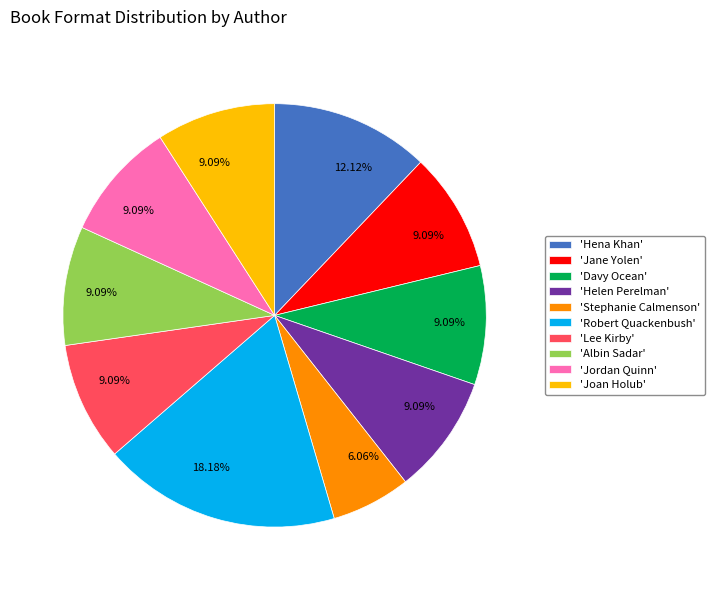

Is 'Davy Ocean' the majority of the pie?

No